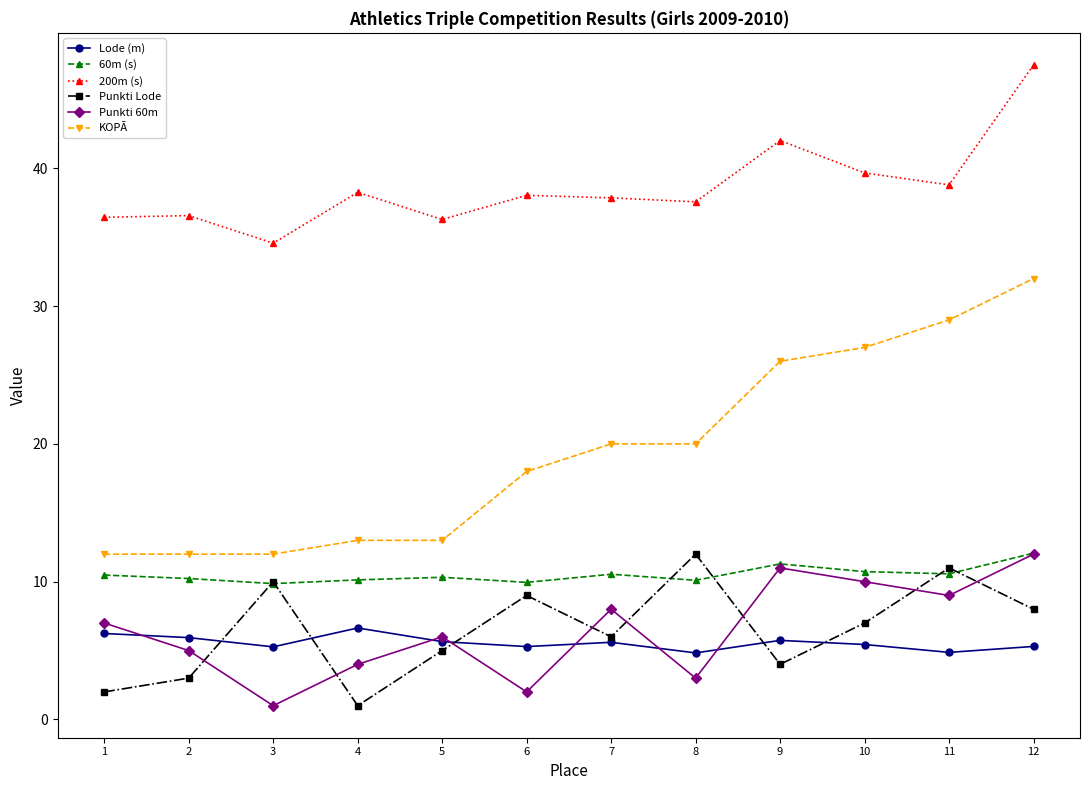

At which label does Lode (m) first exceed 5?

1